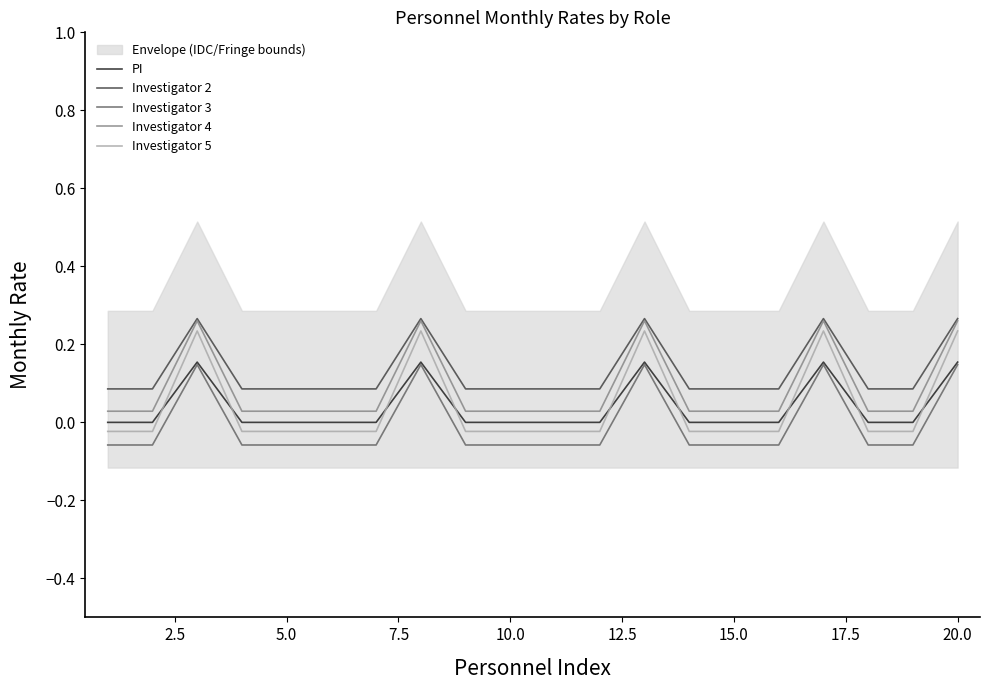

True or false: PI and Investigator 2 cross at least once.

False